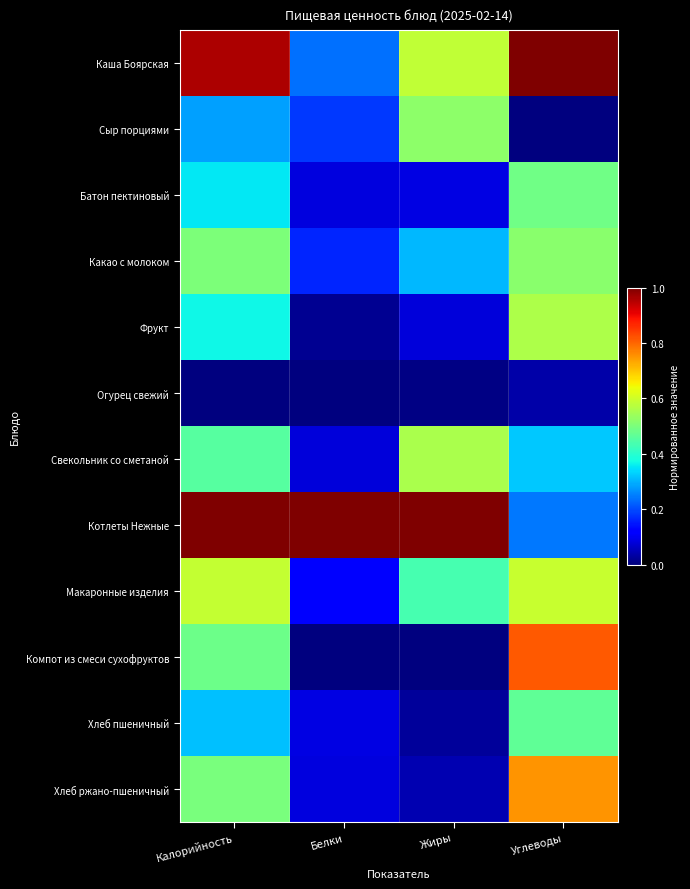

Which label corresponds to the largest value in the chart?

Углеводы